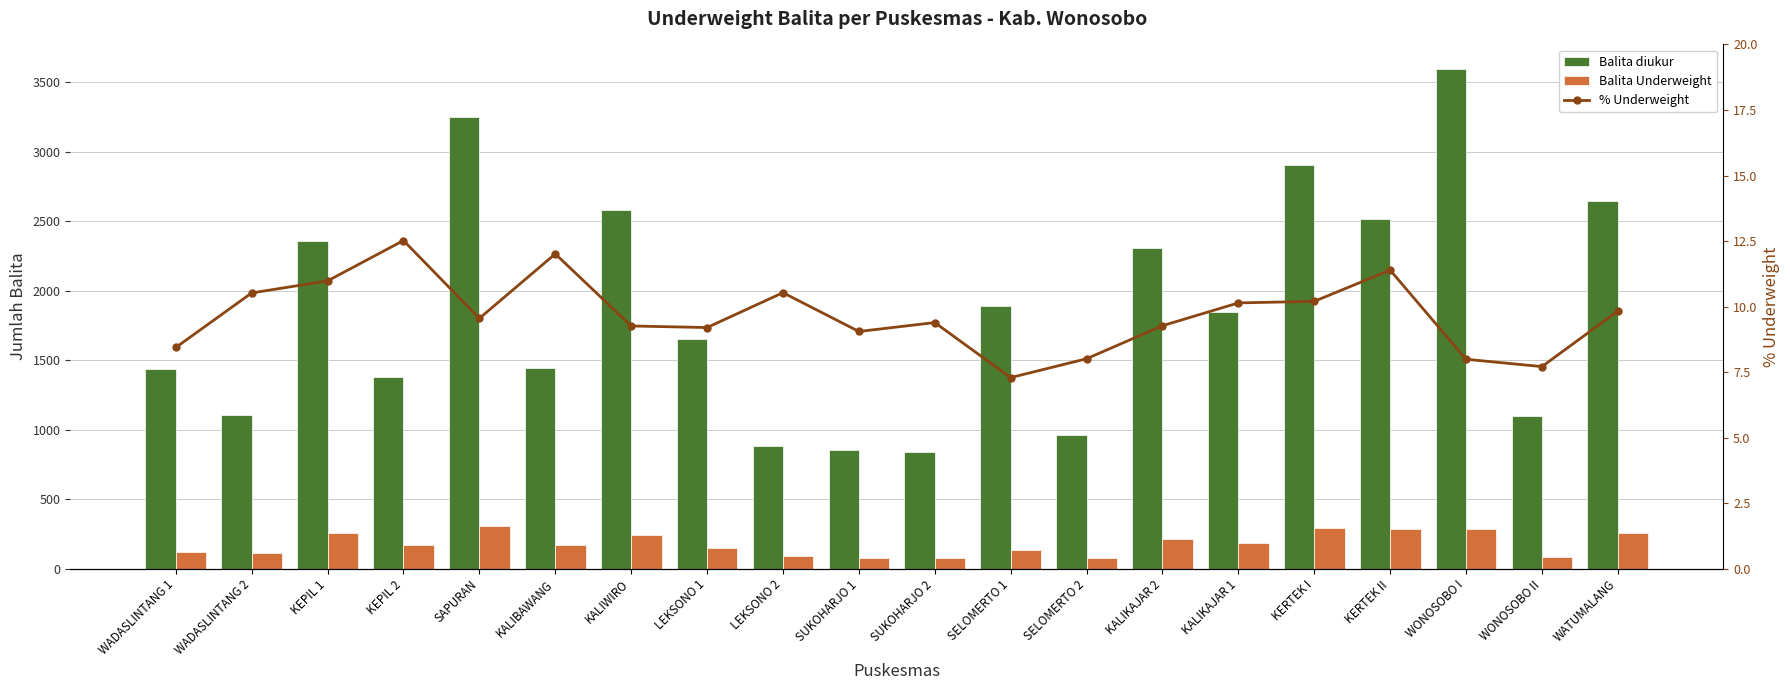

Where does the Balita Underweight series first go above 173?

KEPIL 1